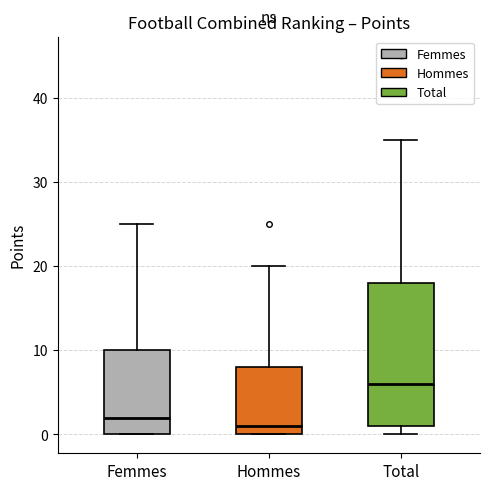

Reading left to right, read every box against the y-axis: the position of its median line, the range the box covers, and the ends of its whiskers. The values are not printed on the chart, so give them approximately, as read against the axis.

Femmes: median 2, box 0 to 10, whiskers 0 to 25
Hommes: median 1, box 0 to 8, whiskers 0 to 20
Total: median 6, box 1 to 18, whiskers 0 to 35